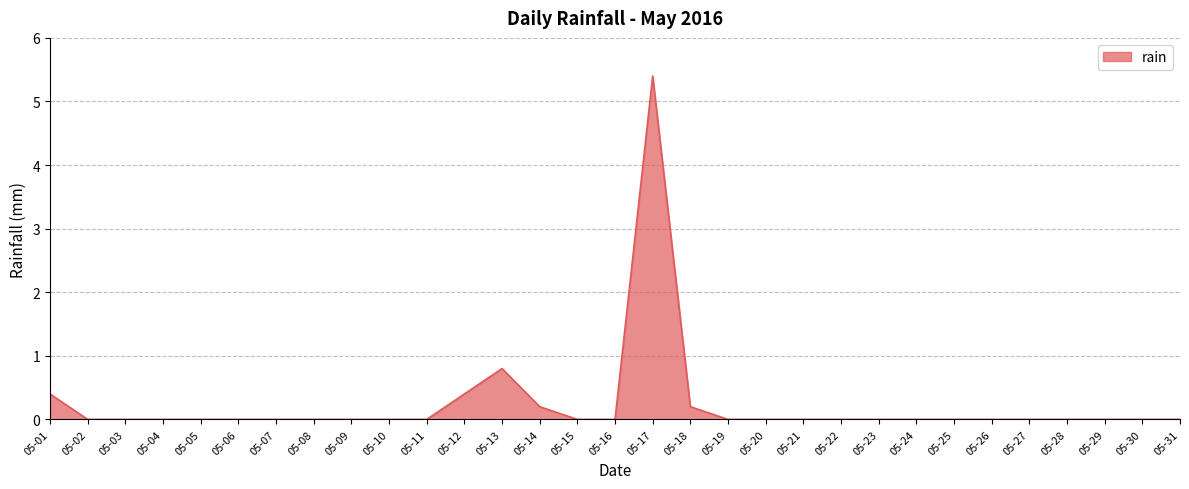

The chart shows a value of 3.2 at 05-16. True or false?

False